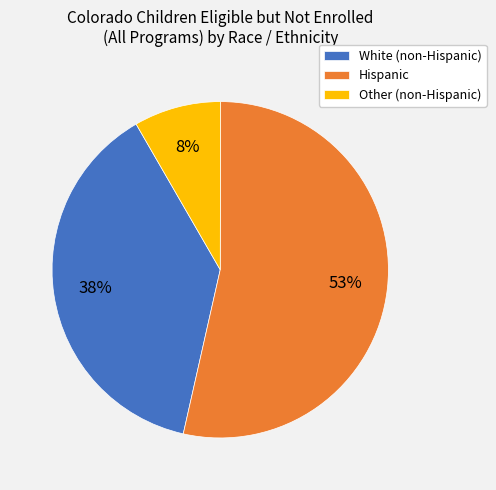

To the nearest percent, what is the difference between the White (non-Hispanic) and Hispanic slice percentages?

15%